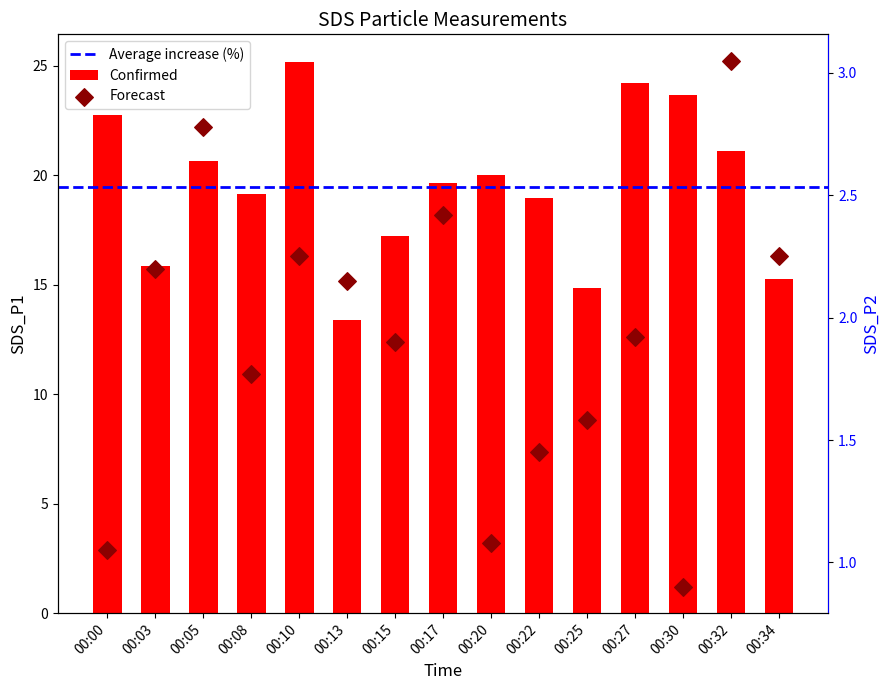

Which series has the widest spread of Y values?

Confirmed